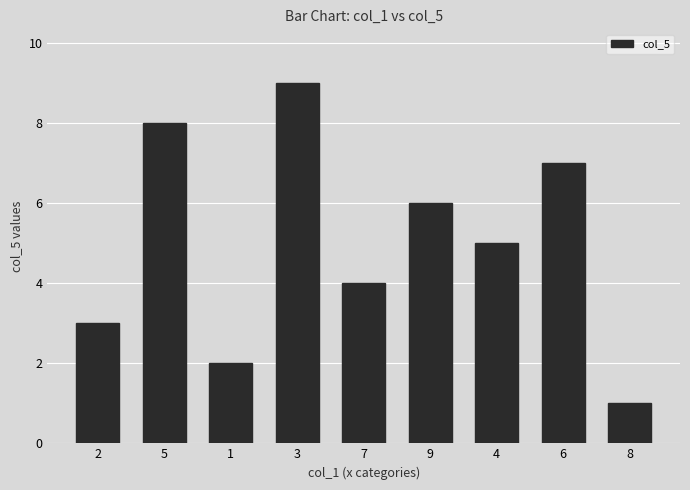

Is it true that the value at 4 is 7?

False